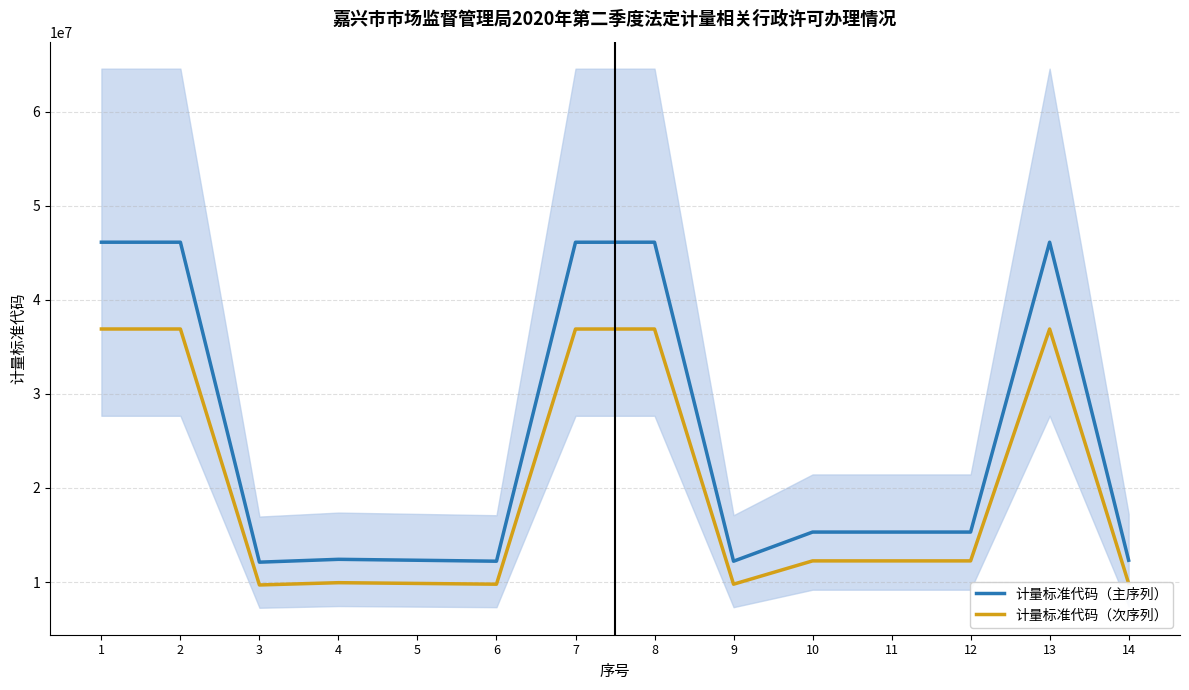

True or false: 计量标准代码（主序列） and 计量标准代码（次序列） cross at least once.

False